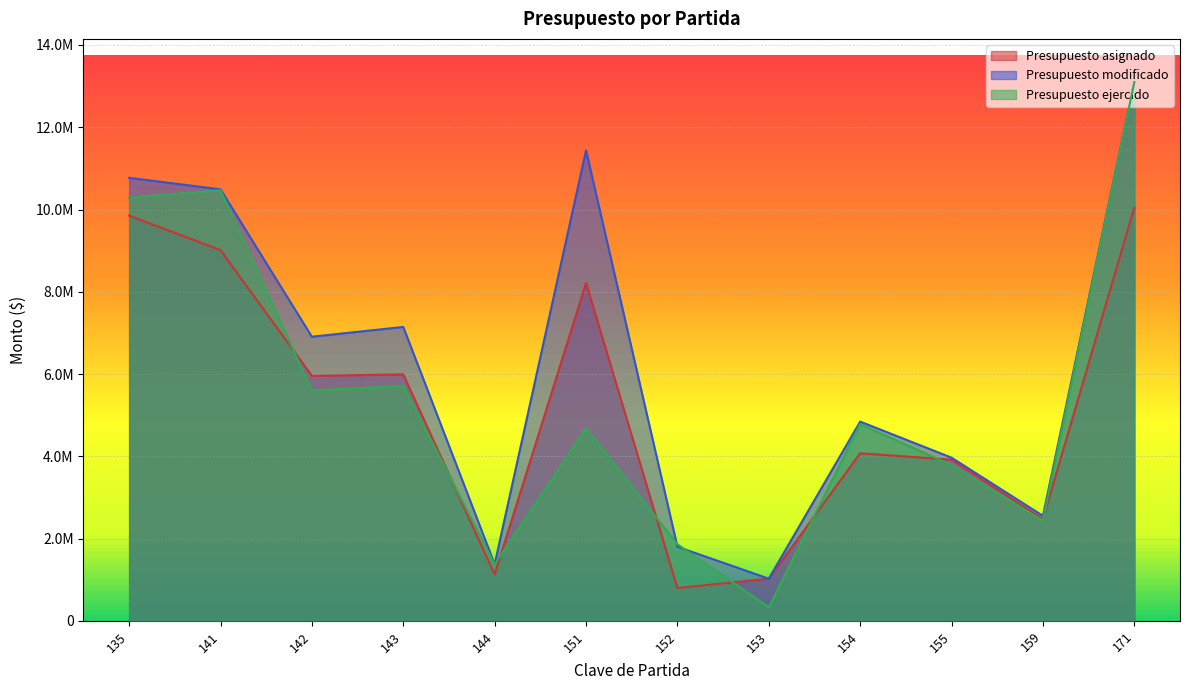

What is the value of the Presupuesto modificado point at the 10th from the left?

3967833.1